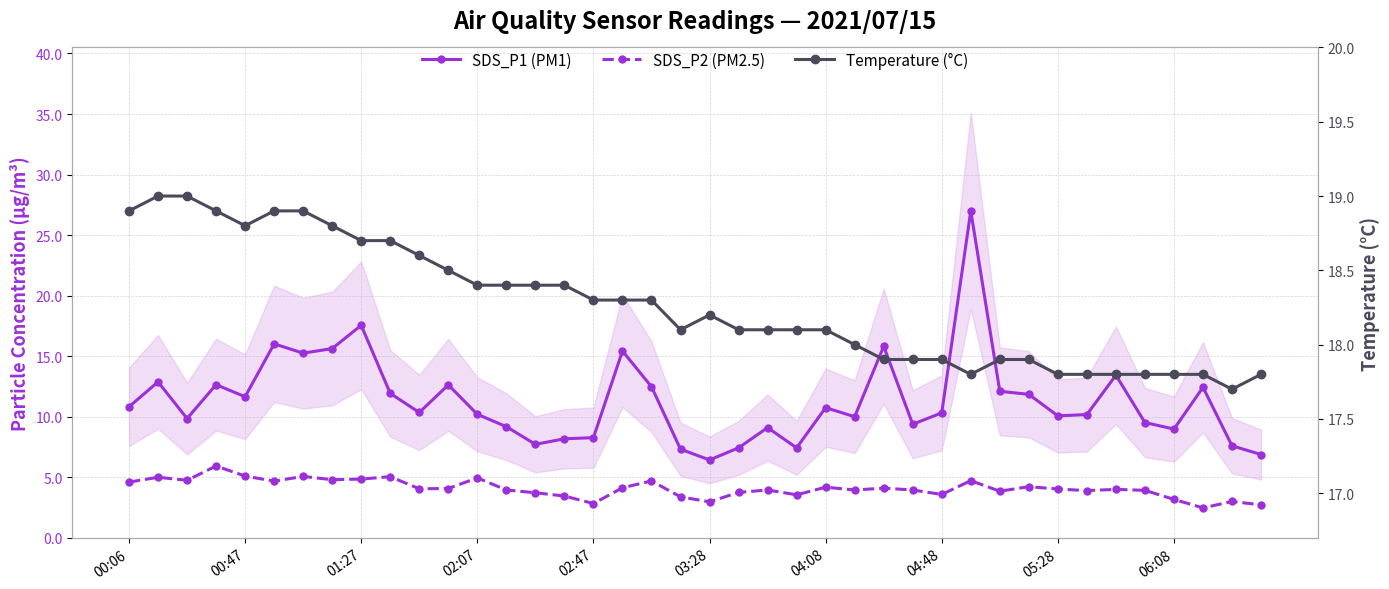

How many values in the SDS_P2 (PM2.5) series are below 4?

19